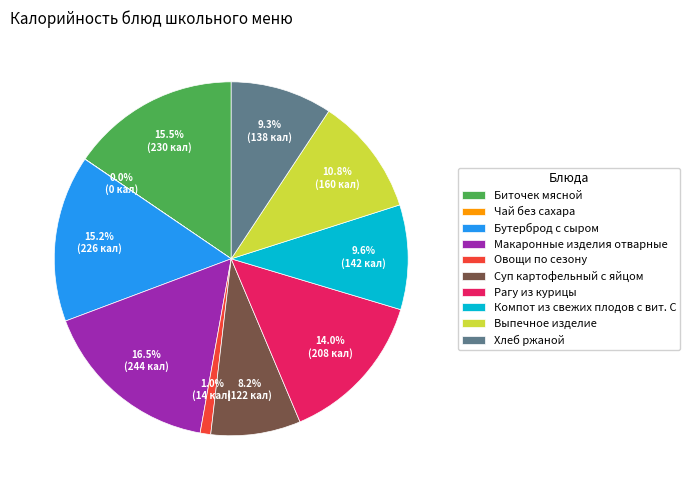

Do Суп картофельный с яйцом and Хлеб ржаной together represent more than half of the pie?

No